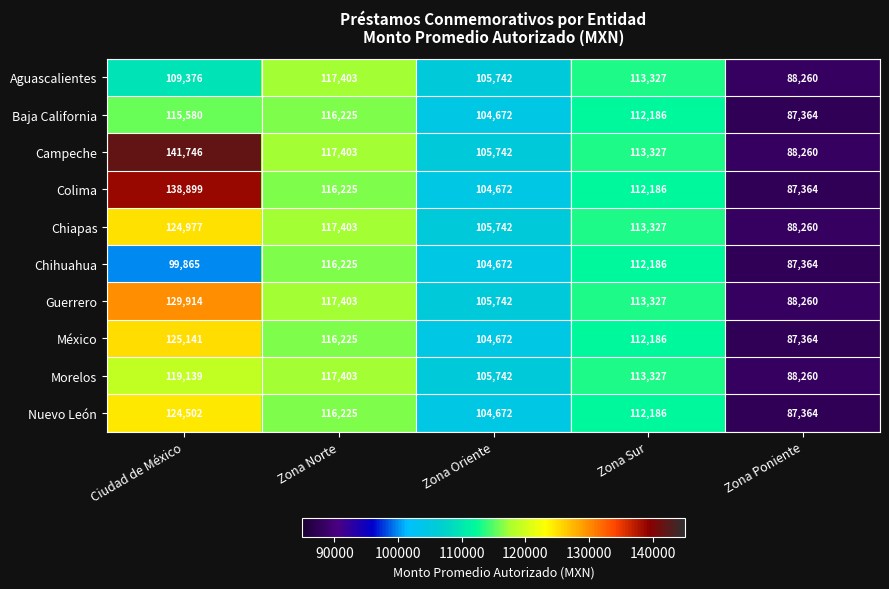

The Guerrero series shows 129914 at Ciudad de México. True or false?

True